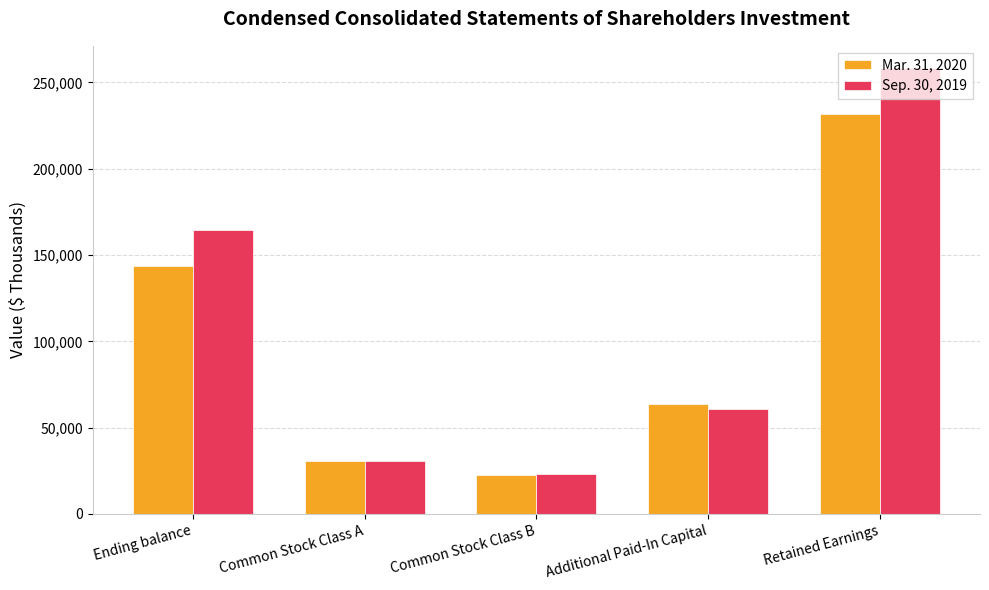

Reading left to right, extract all data points from this chart.

Mar. 31, 2020: 143801	30519	22510	63949	231927
Sep. 30, 2019: 164399	30667	22958	60601	258329